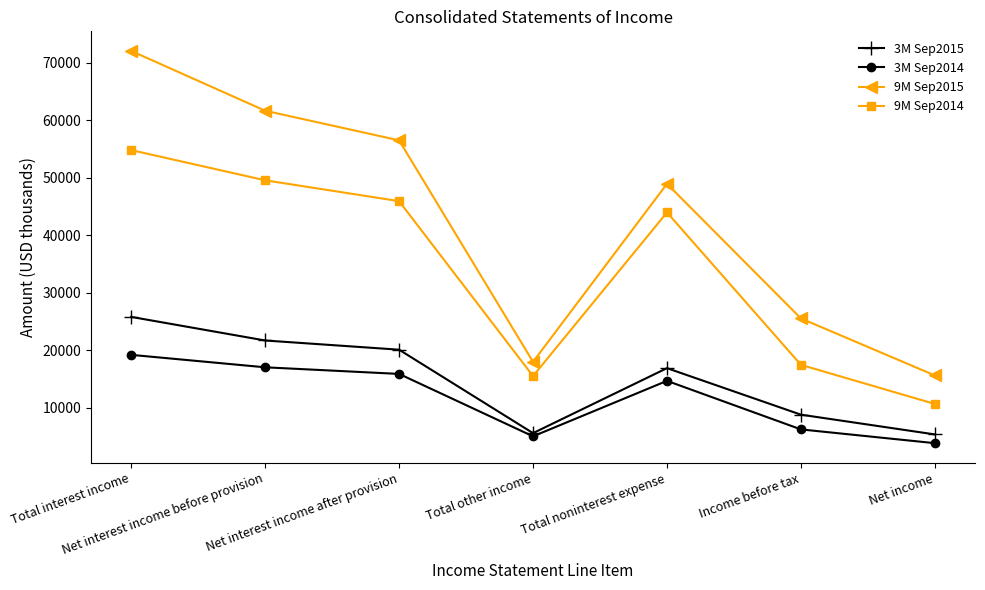

What is the difference between the 9M Sep2015 values at Total other income and Net interest income after provision?

38492